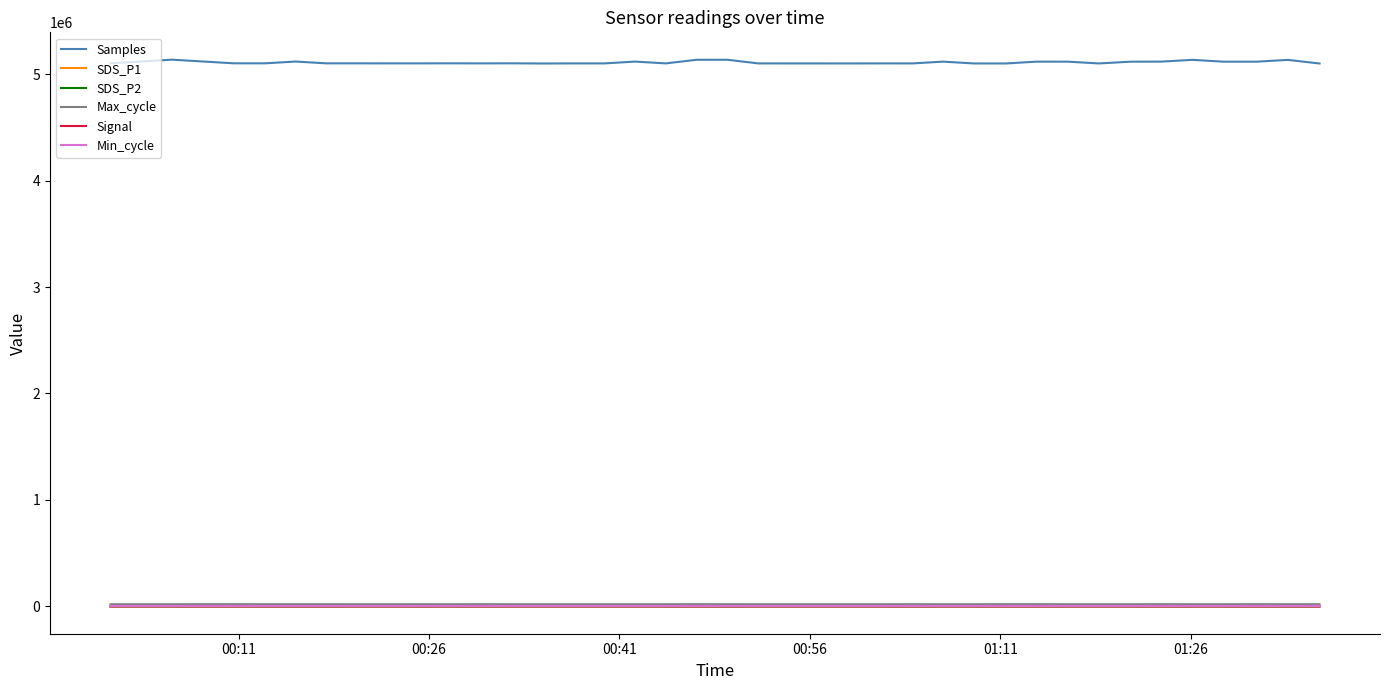

True or false: SDS_P2 and Samples intersect in this chart.

False